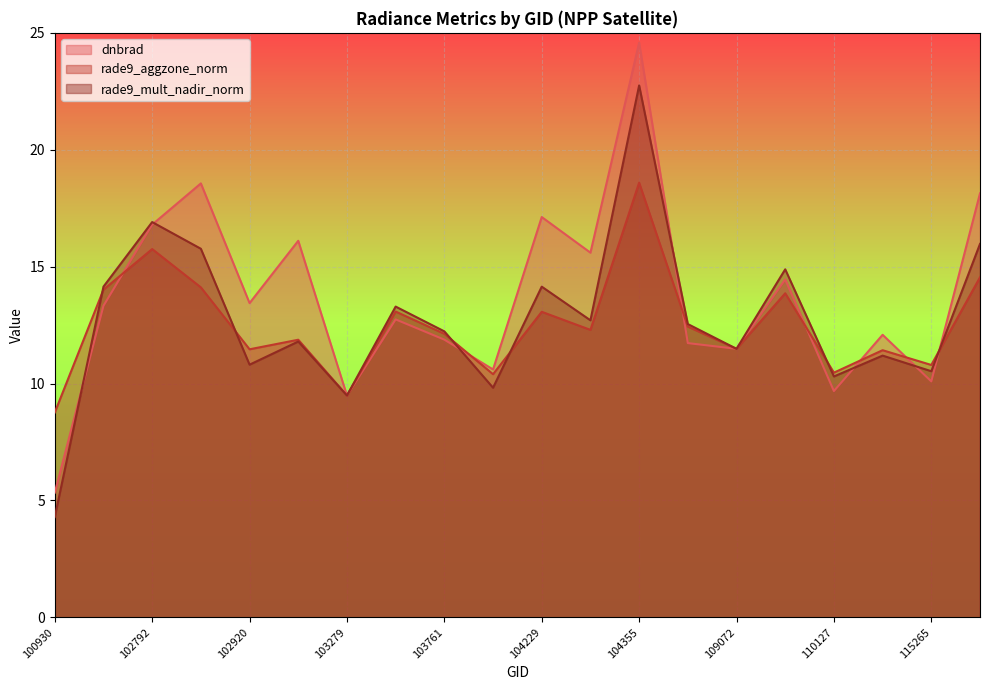

What is the total value across all series at 102912?

48.4